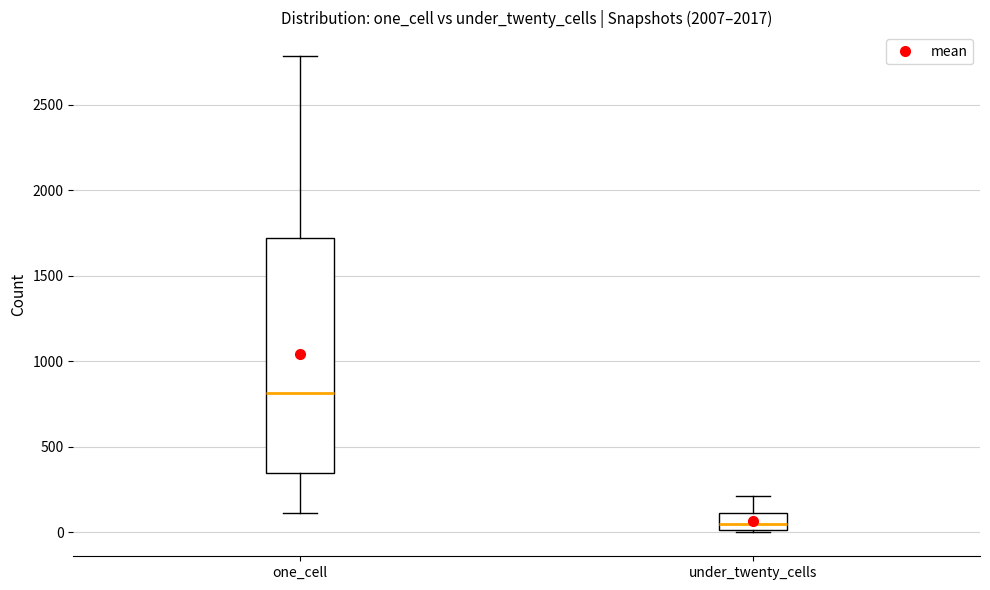

Which box's median line is the highest?

one_cell